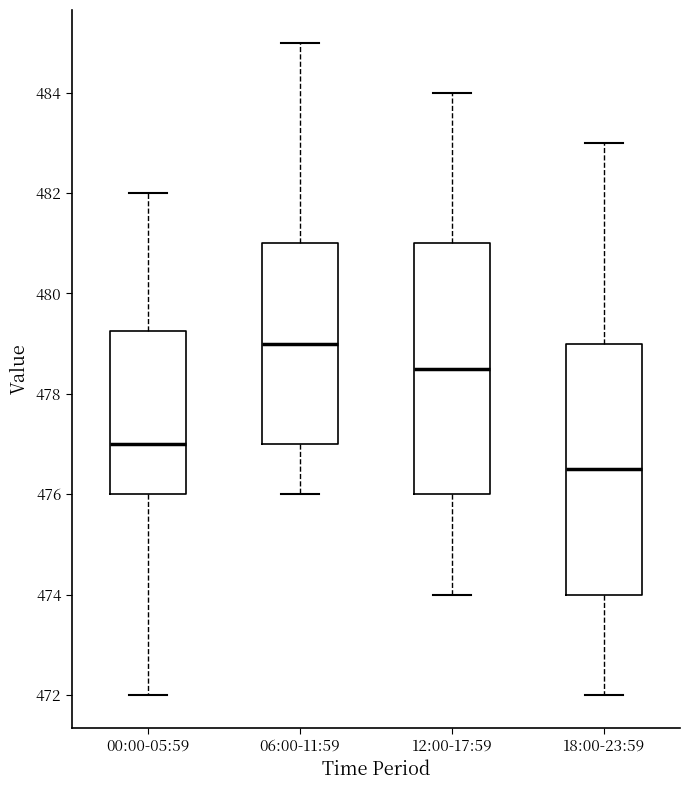

Which box has the highest median line?

06:00-11:59